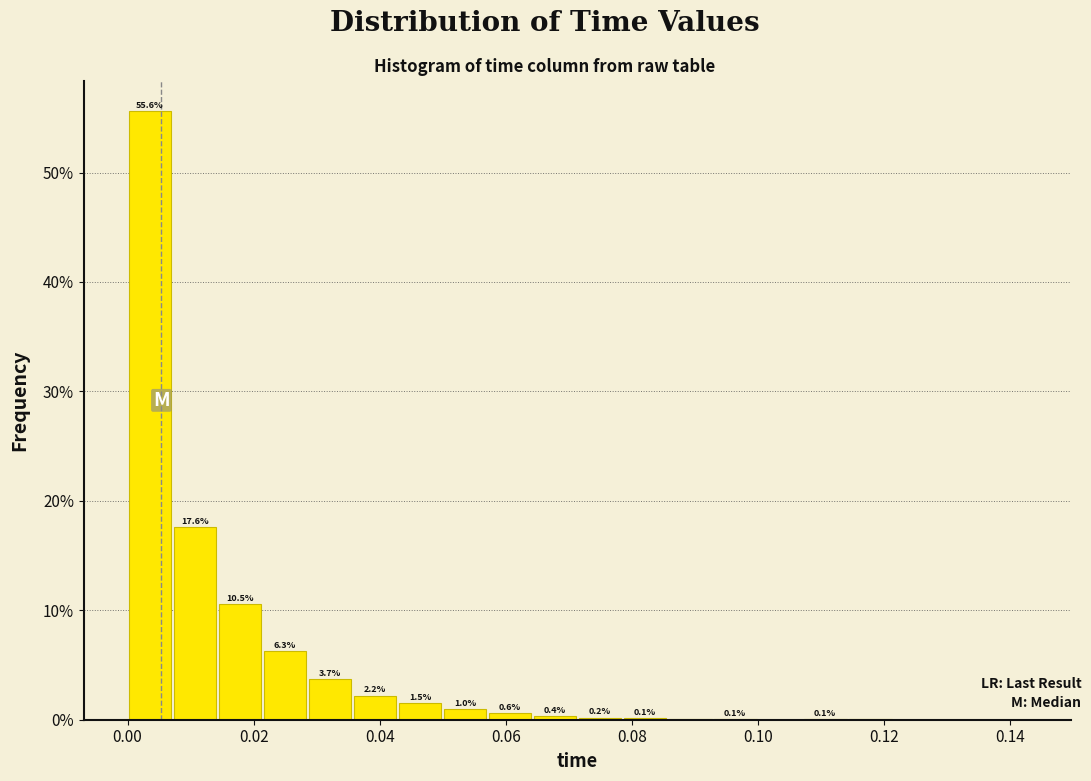

Around what value on the x-axis is the tallest bar? Give the approximate position of its centre, as read against the axis.

0.004